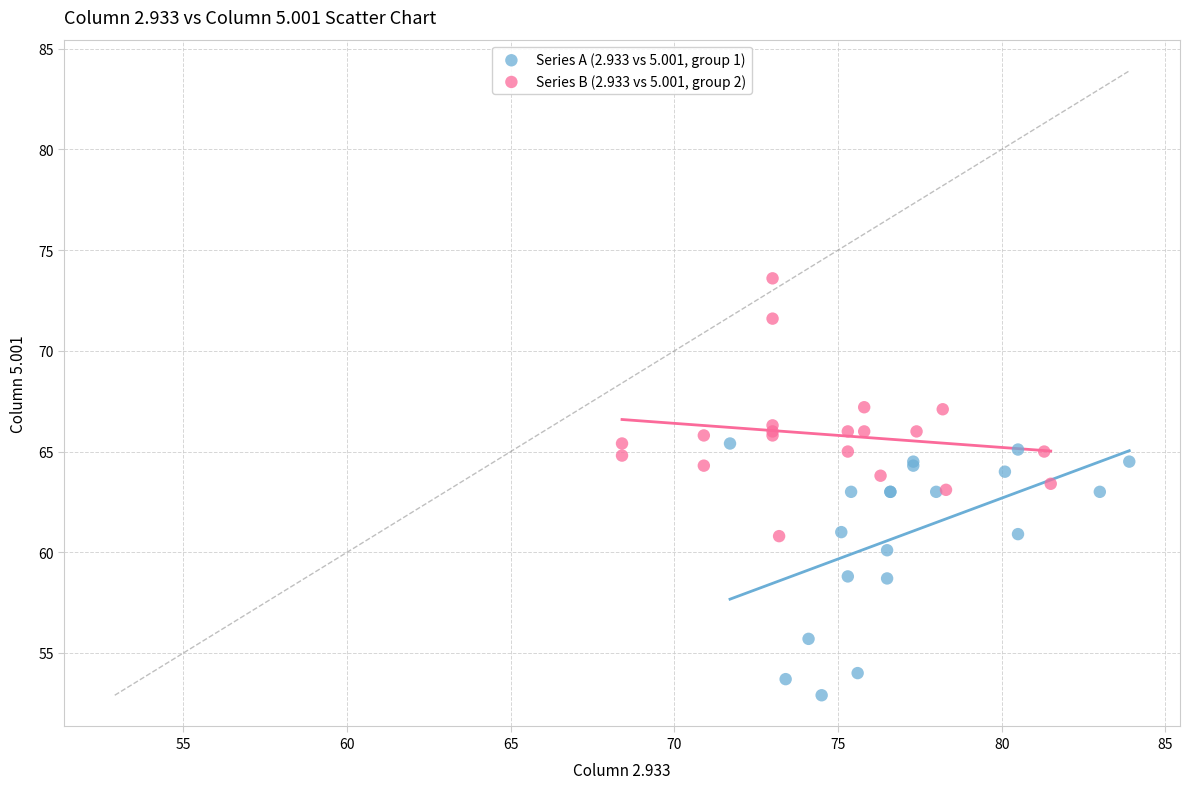

Which series reaches the maximum Y coordinate?

Series B (2.933 vs 5.001, group 2)